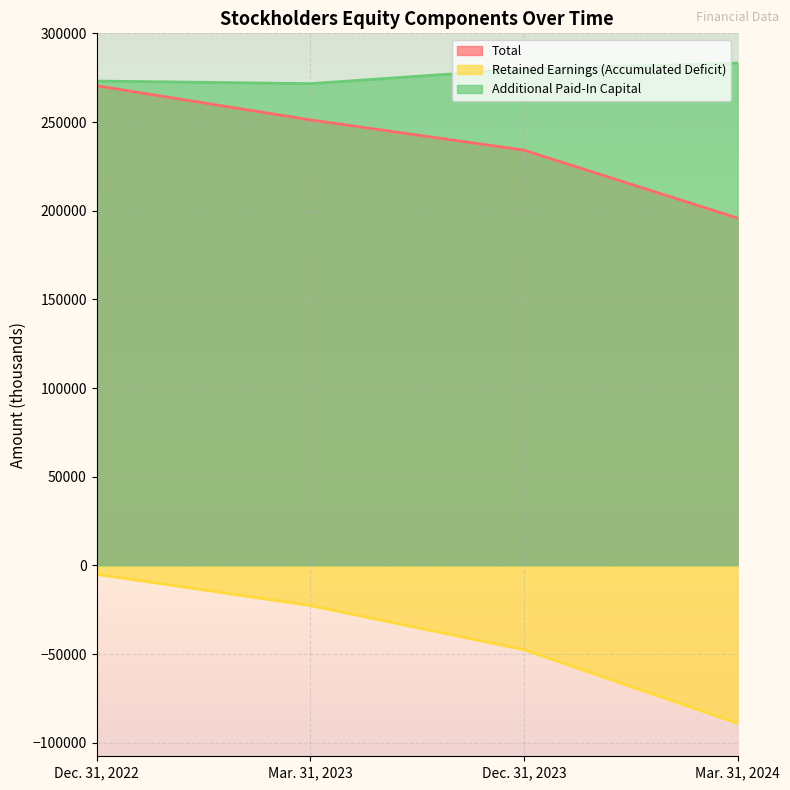

The Retained Earnings (Accumulated Deficit) series shows -158722 at Mar. 31, 2024. True or false?

False